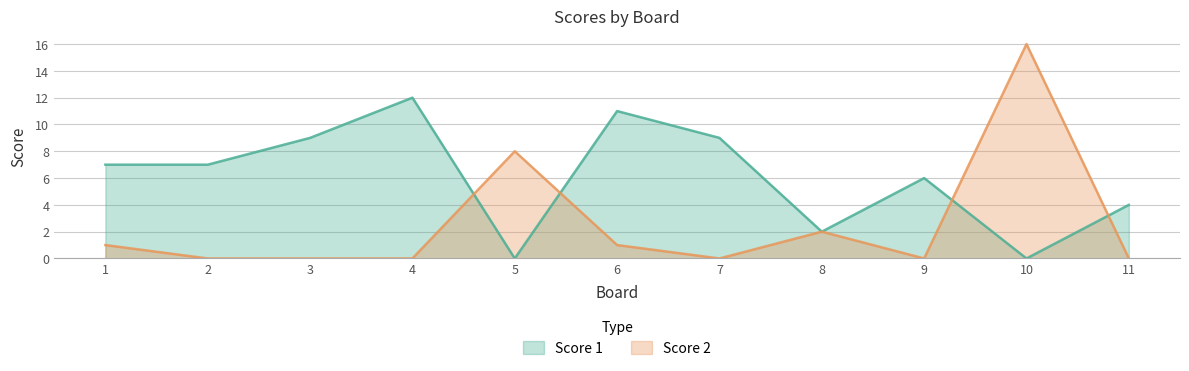

Reading right to left, what are all the values shown in this chart?

Score 1: 11=4	10=0	9=6	8=2	7=9	6=11	5=0	4=12	3=9	2=7	1=7
Score 2: 11=0	10=16	9=0	8=2	7=0	6=1	5=8	4=0	3=0	2=0	1=1